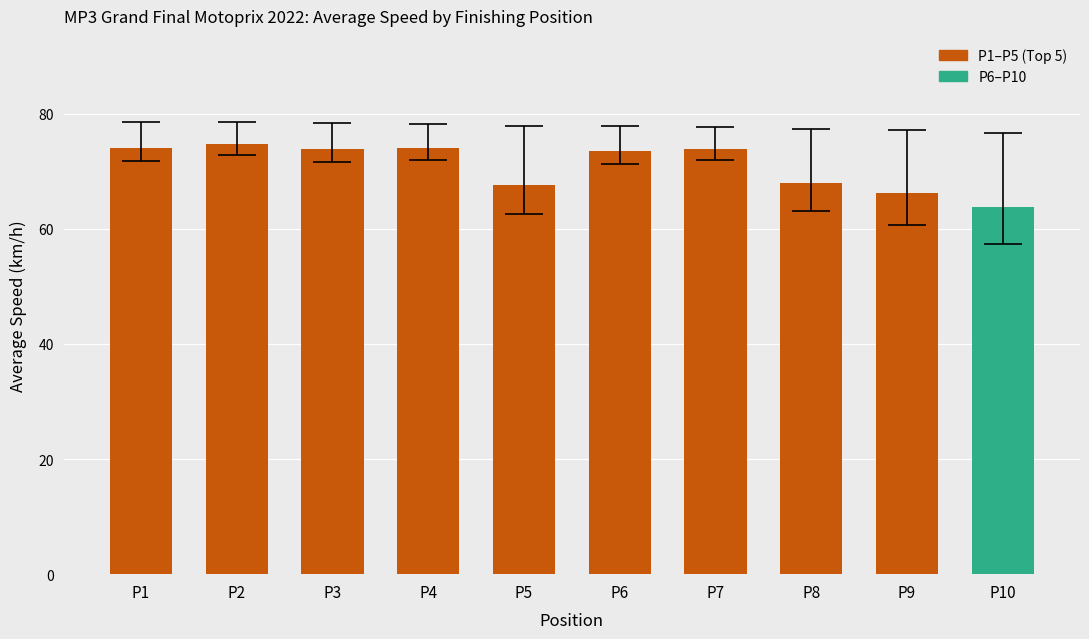

What is the average value?

71.0